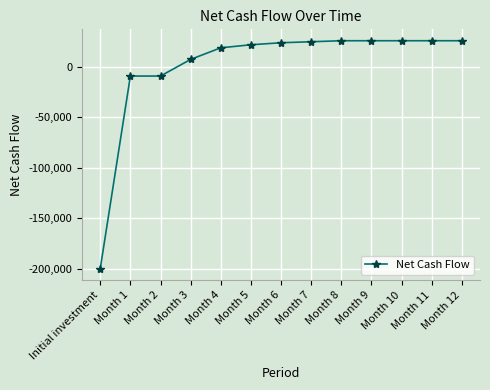

Reading left to right, extract all data points from this chart.

Initial investment=-200000	Month 1=-9000	Month 2=-9000	Month 3=7500	Month 4=19000	Month 5=22000	Month 6=24000	Month 7=25000	Month 8=26000	Month 9=26000	Month 10=26000	Month 11=26000	Month 12=26000